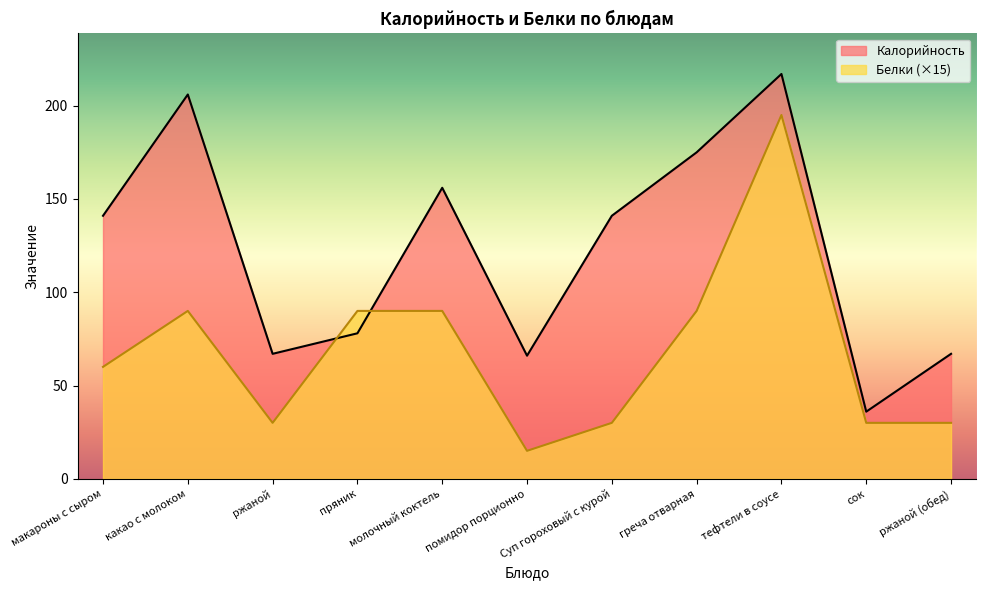

Rank the series at молочный коктель from lowest to highest value.

Белки (×15), Калорийность